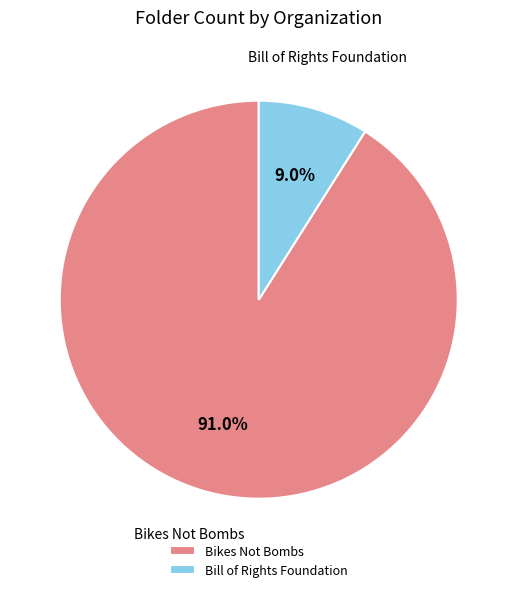

To the nearest percent, what is the difference between the Bikes Not Bombs and Bill of Rights Foundation slice percentages?

82%